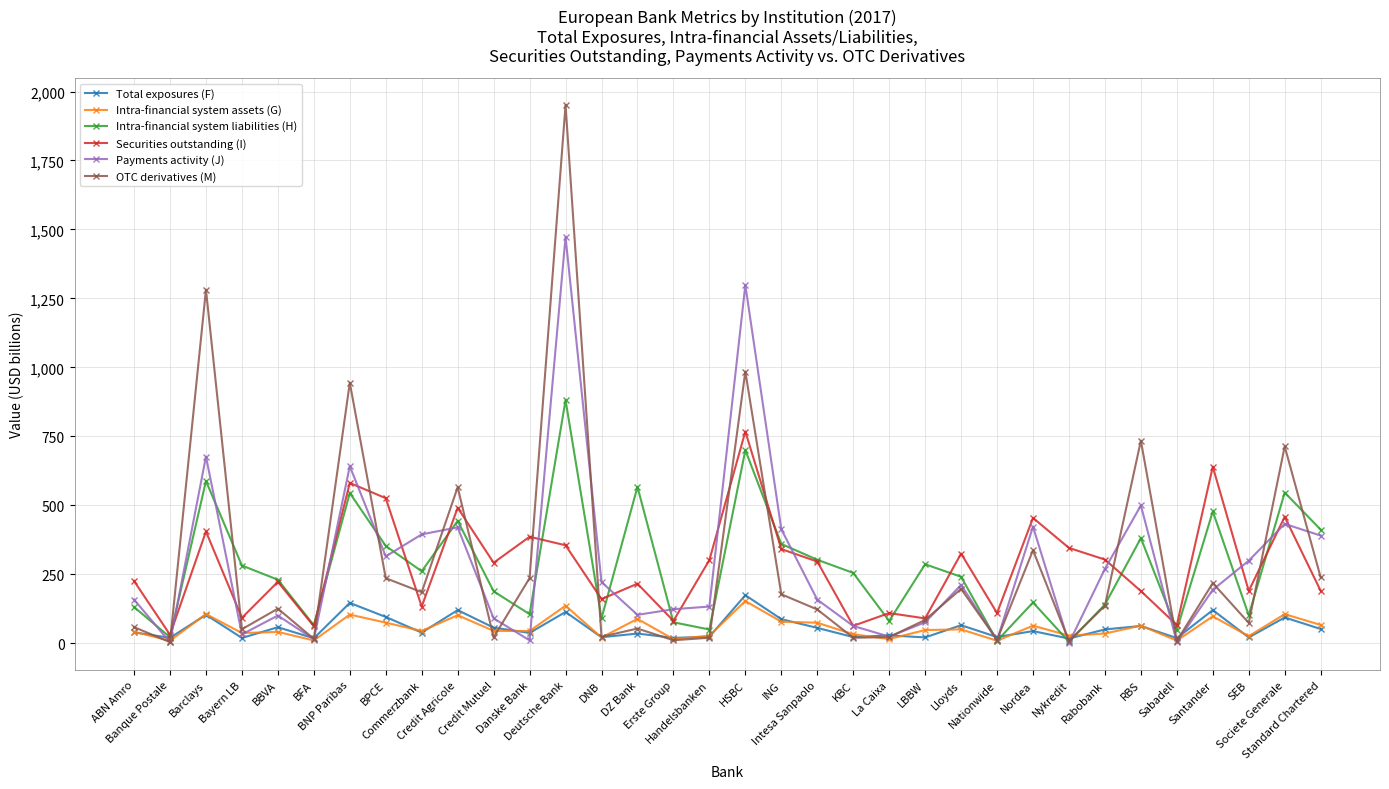

What is the greatest value displayed?

1951.3